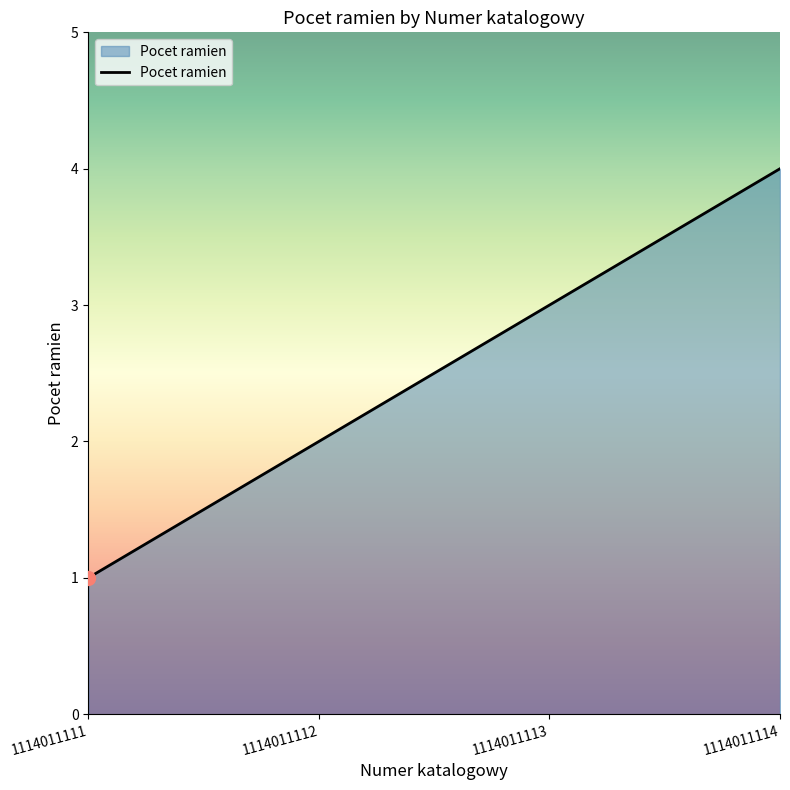

List the labels in order of value, smallest first.

1114011111, 1114011112, 1114011113, 1114011114